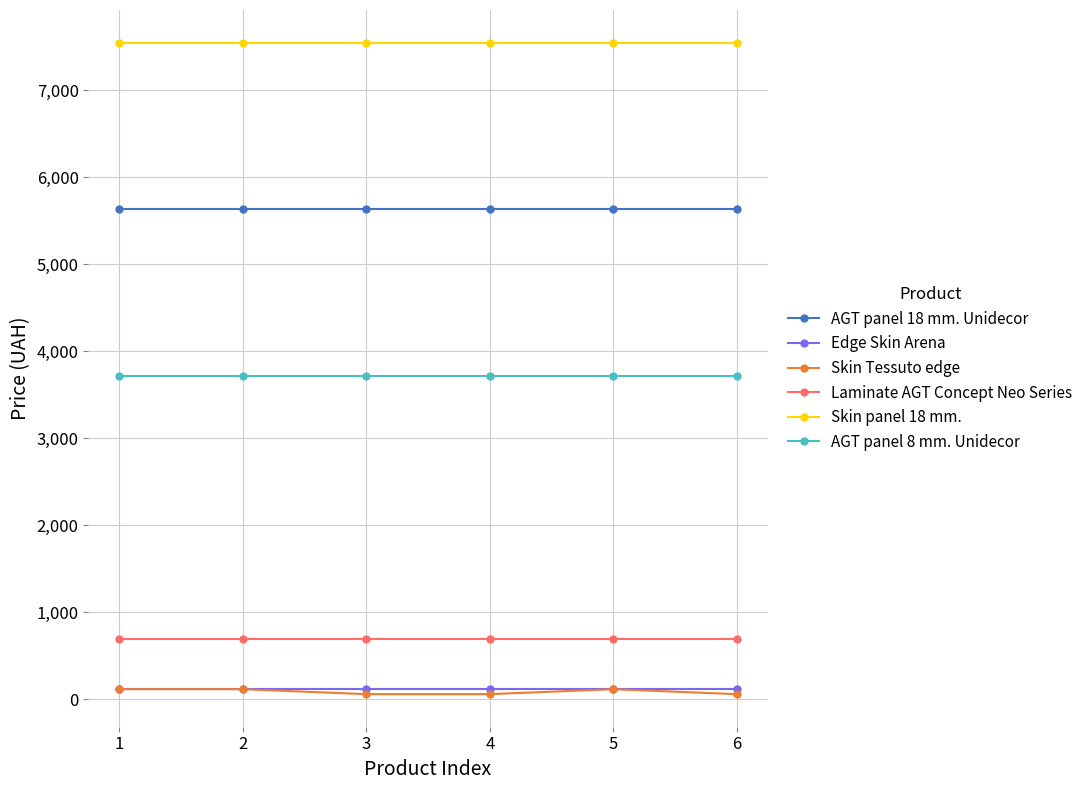

At how many categories does at least one series exceed 116?

6